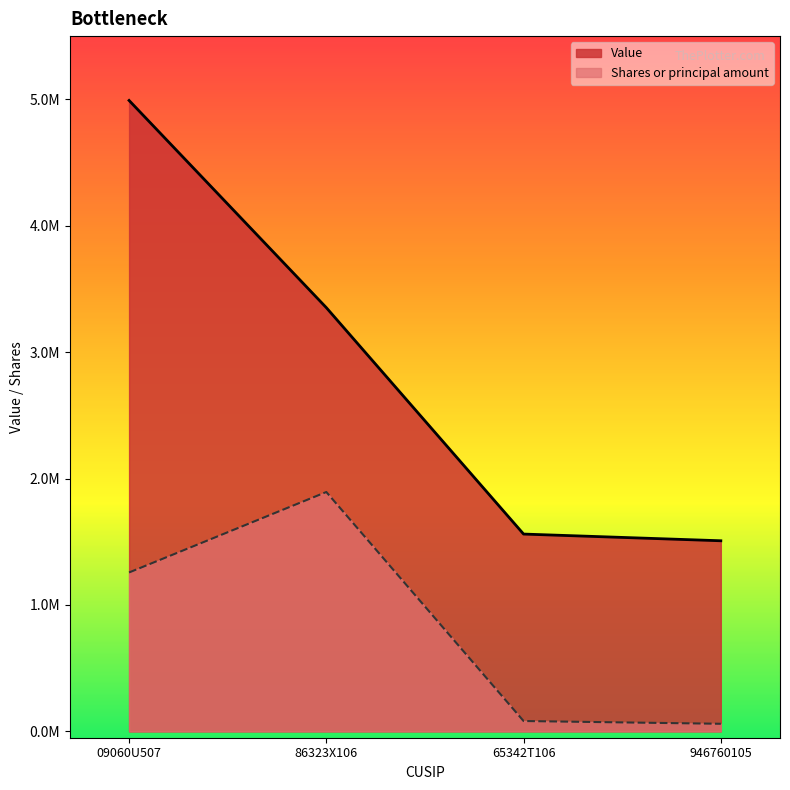

What is the lowest value of the Shares or principal amount series?

60235